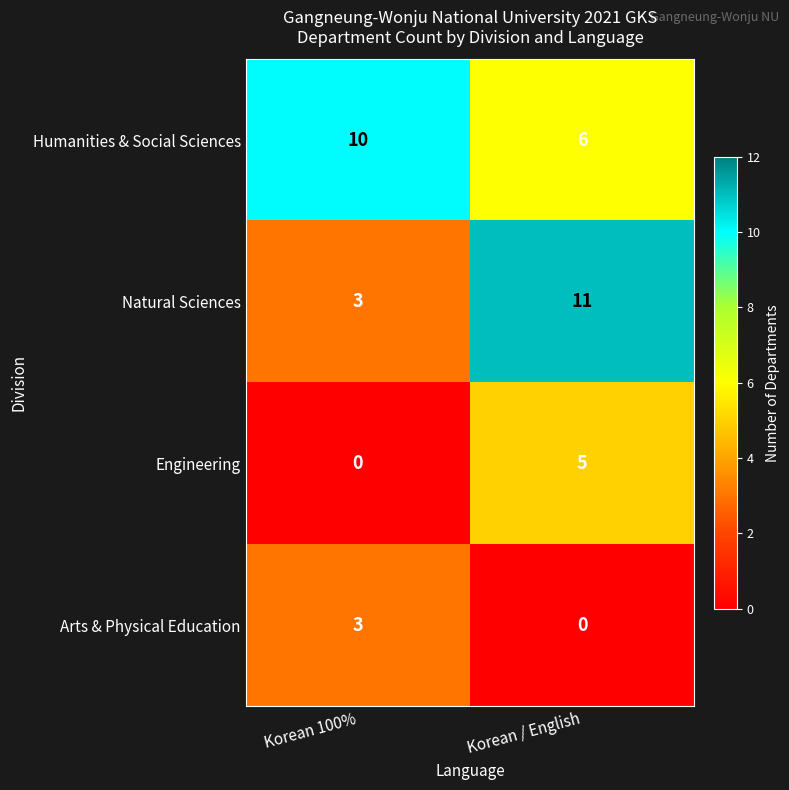

Where is Natural Sciences nearest to the value 7?

Korean 100%